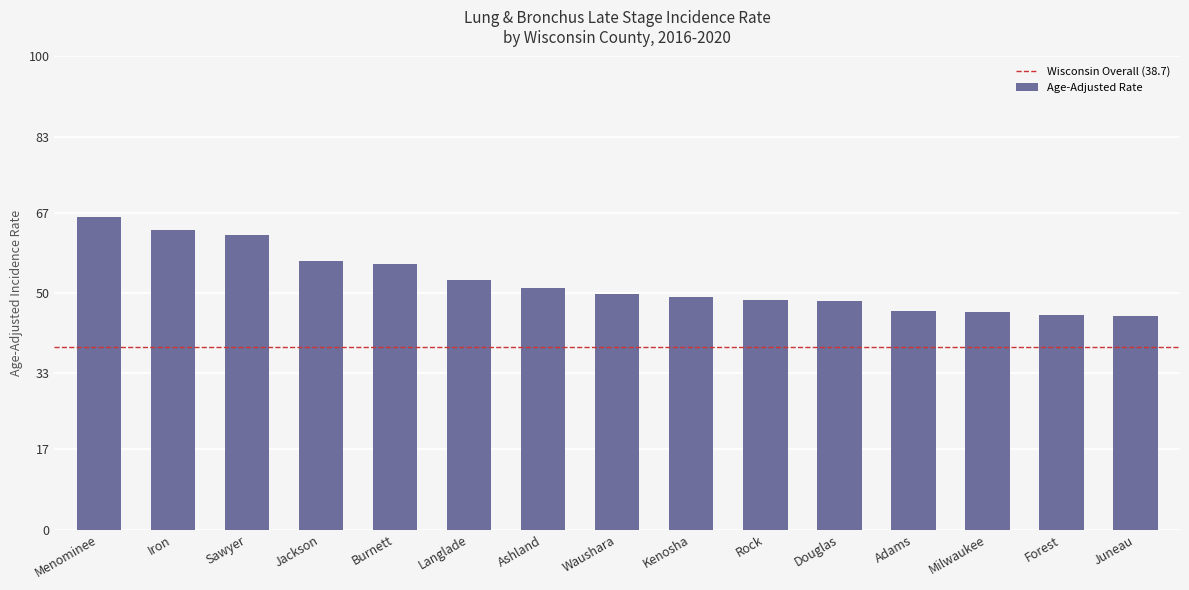

Does the chart contain any negative values?

No